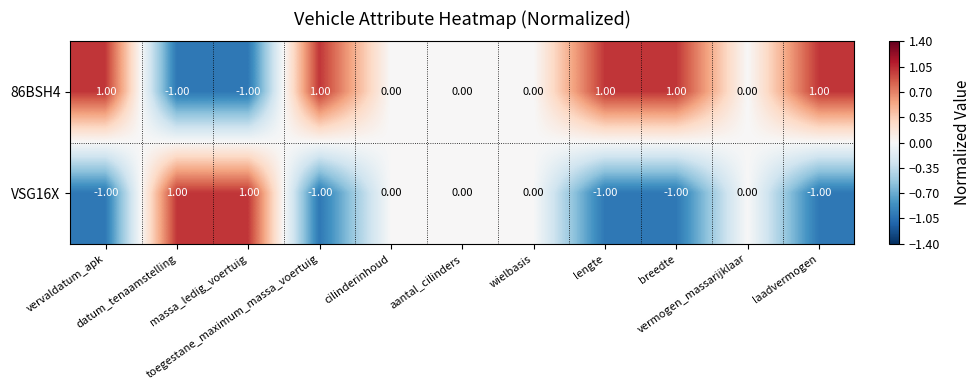

How many series are shown in this chart?

2